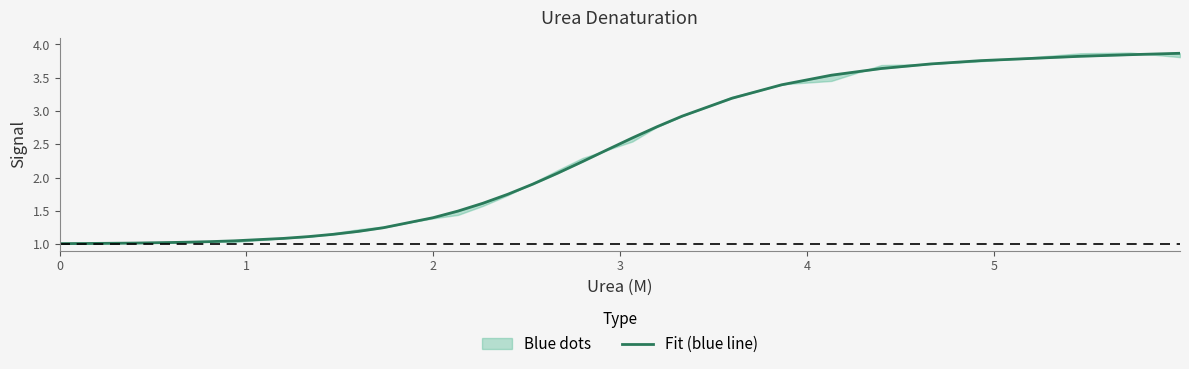

What is the value of the 20th point from the left?

2.2